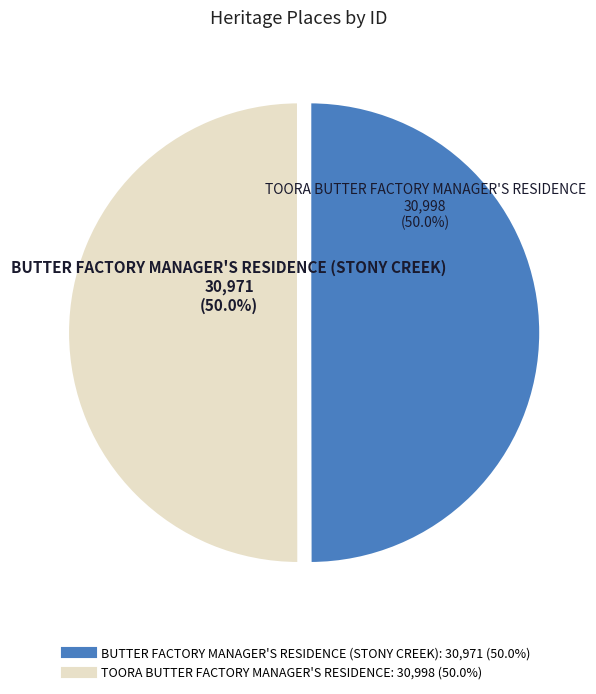

Approximately how many times larger is the value at BUTTER FACTORY MANAGER'S RESIDENCE (STONY CREEK) compared to TOORA BUTTER FACTORY MANAGER'S RESIDENCE?

1.0